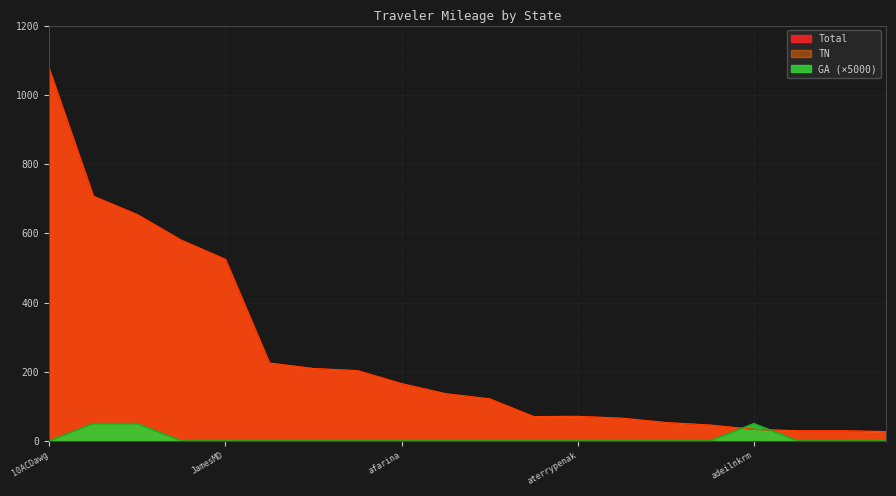

What is the label of the 20th point from the right?

10ACDawg